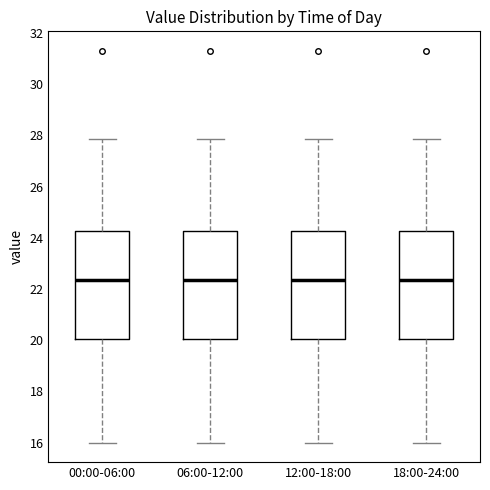

Where does the lower whisker of the box for 00:00-06:00 end on the y-axis? The values are not printed on the chart, so give them approximately, as read against the axis.

16.0